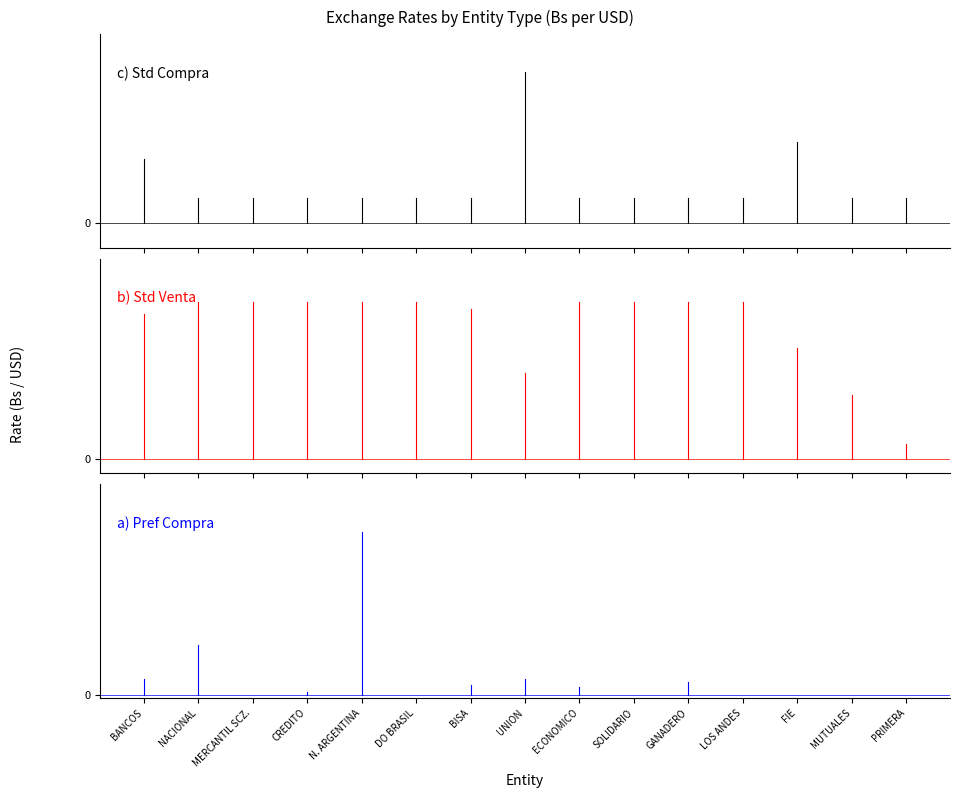

What is the lowest value of the Std Compra series?

6.8